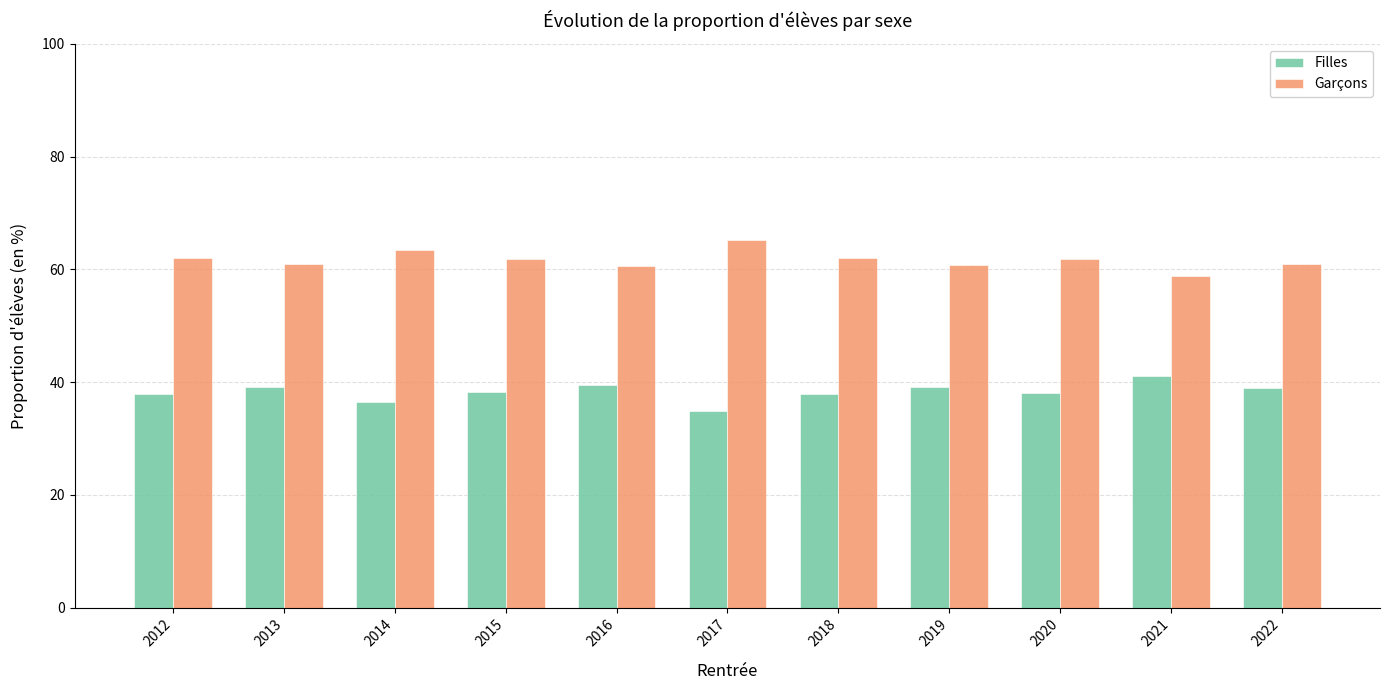

What is the sum of the Garçons values at 2012 and 2018?

124.2